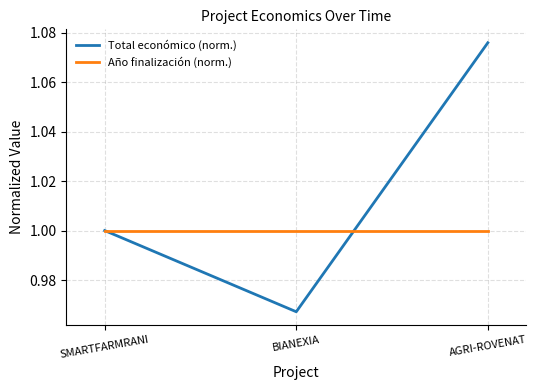

Which category has the lowest value in the Total económico (norm.) series?

BIANEXIA